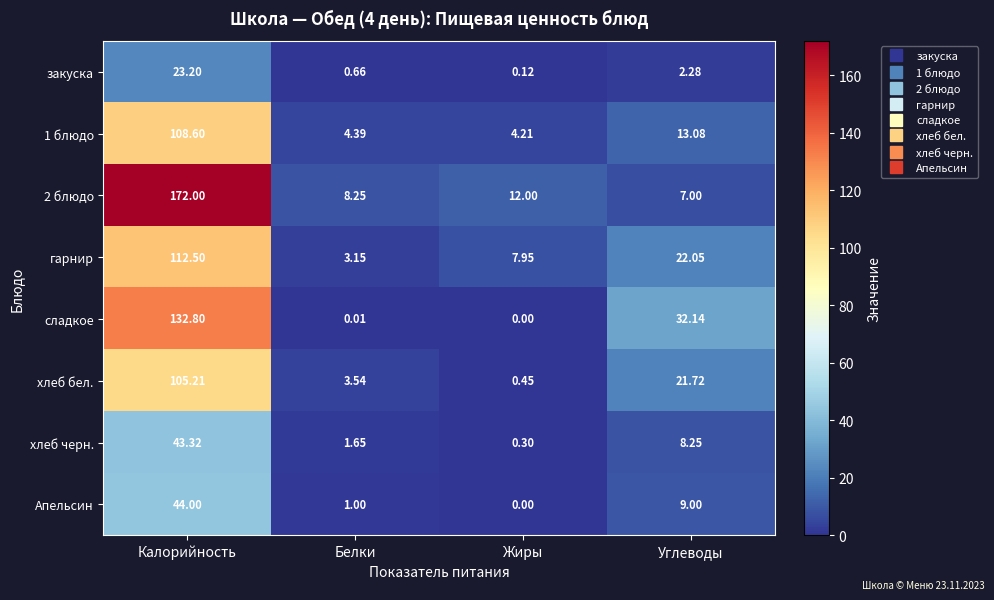

List the series in order of their peak value, highest first.

2 блюдо, сладкое, гарнир, 1 блюдо, хлеб бел., Апельсин, хлеб черн., закуска